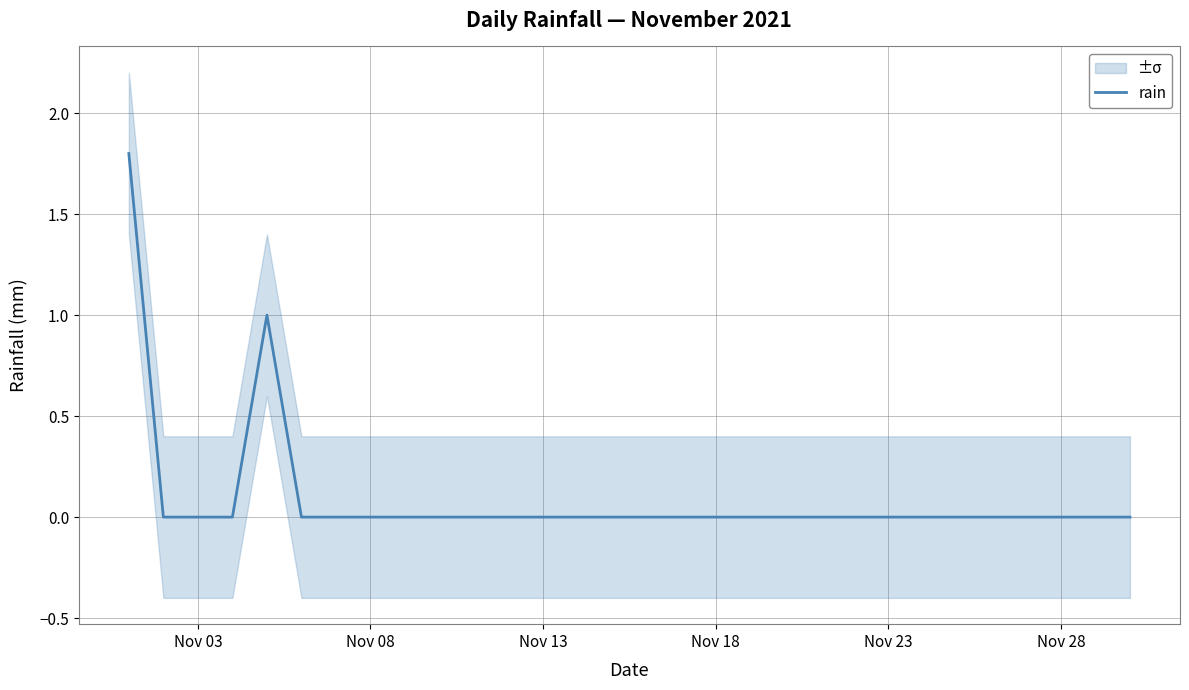

How many lines are shown in the chart?

1